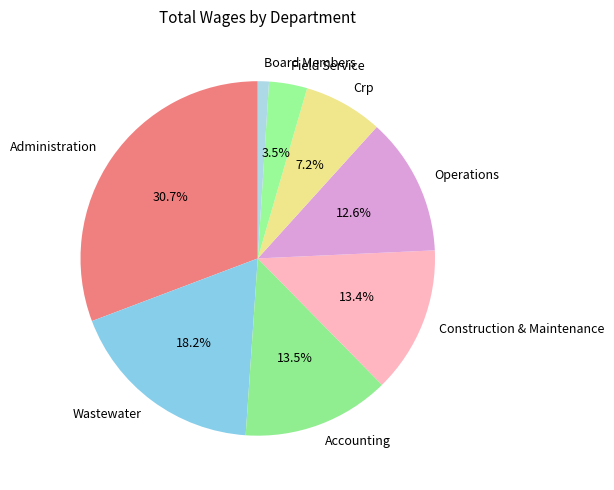

To the nearest percent, what percentage of the pie is Crp?

7%